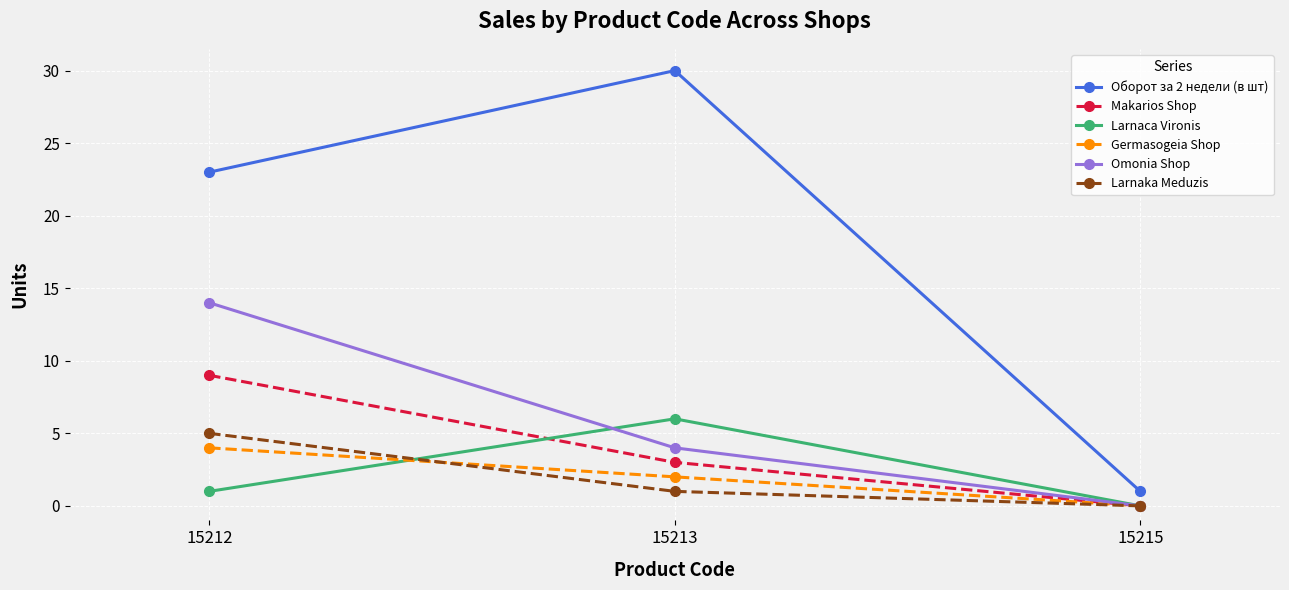

The Оборот за 2 недели (в шт) series shows 1 at 15215. True or false?

True